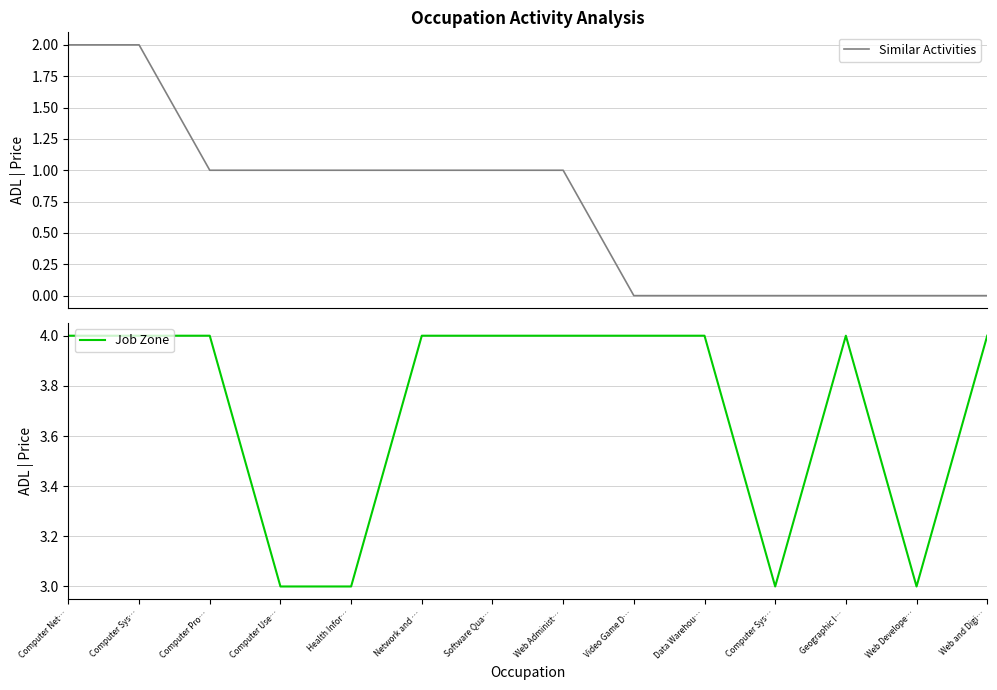

What is the total value across all series at Web and Digi…?

4